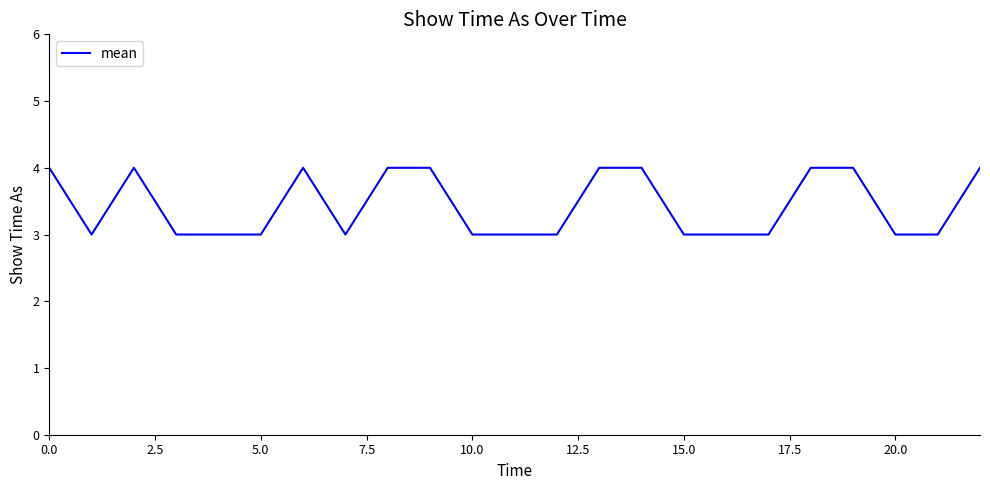

Reading left to right, list all the values displayed in this chart.

4	3	4	3	3	3	4	3	4	4	3	3	3	4	4	3	3	3	4	4	3	3	4